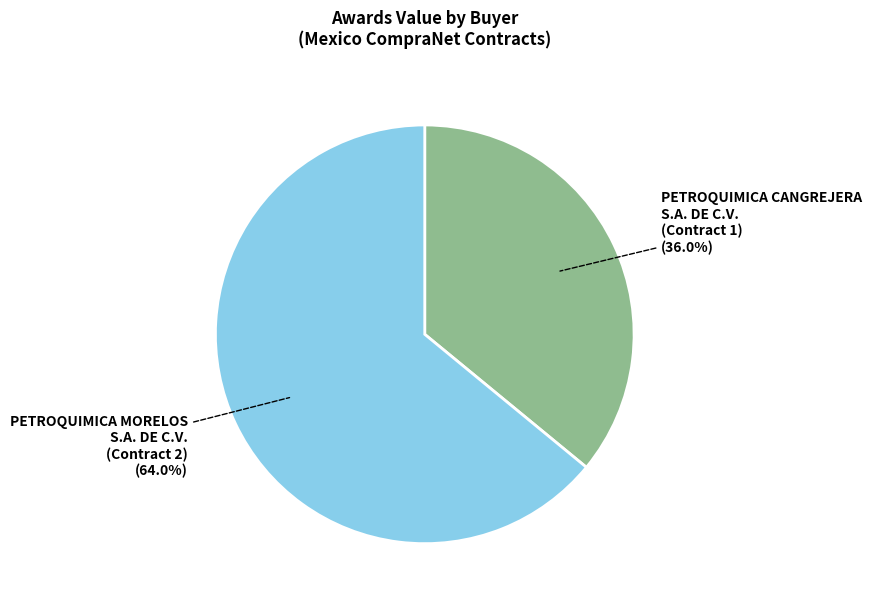

Count the number of slices in the pie.

2